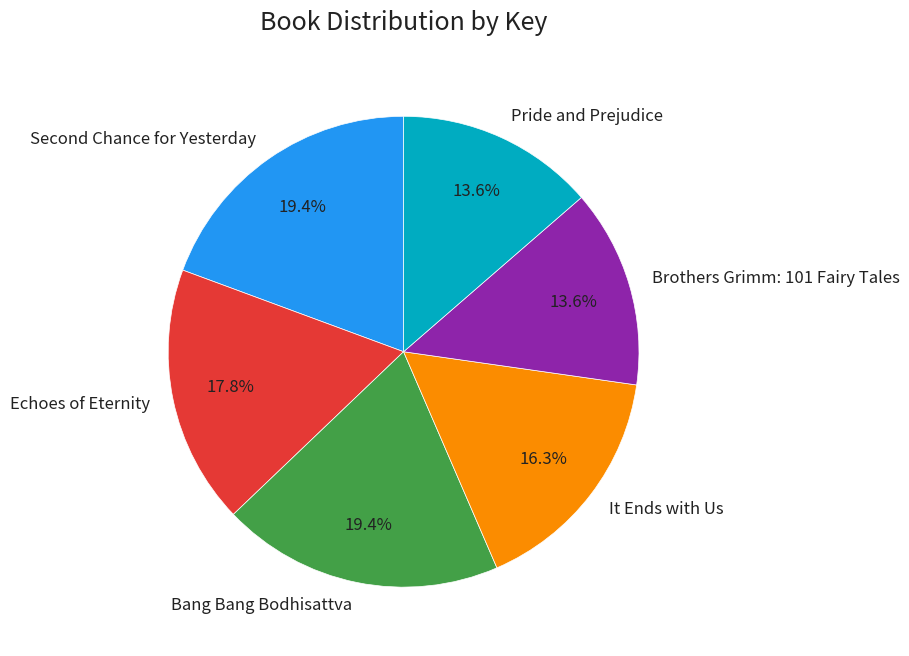

Approximately how many times larger is the value at Pride and Prejudice compared to Brothers Grimm: 101 Fairy Tales?

1.0